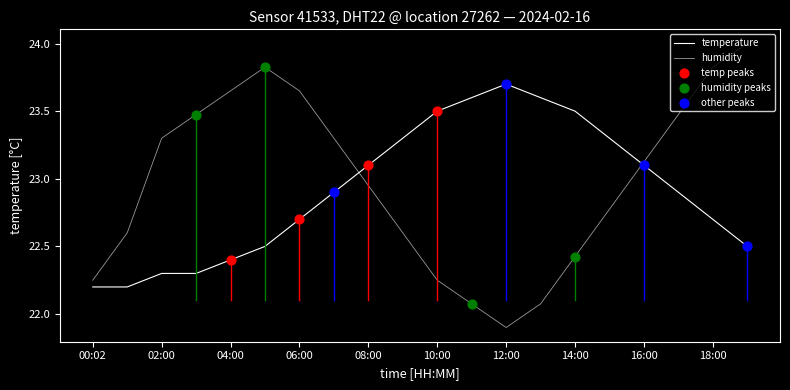

Is this an area chart (filled region under the line)?

No